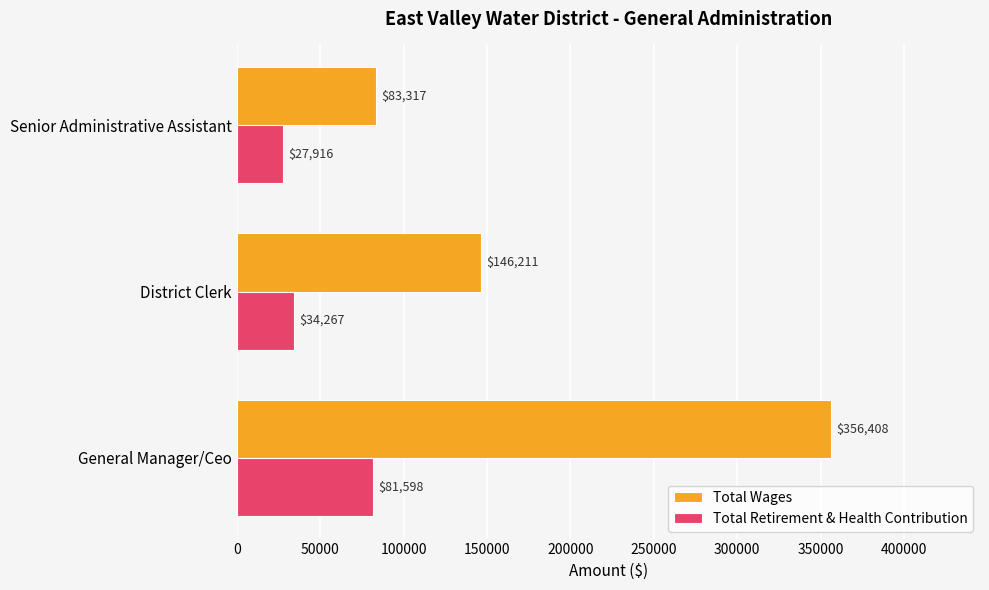

What are all the series names shown in the legend?

Total Wages, Total Retirement & Health Contribution